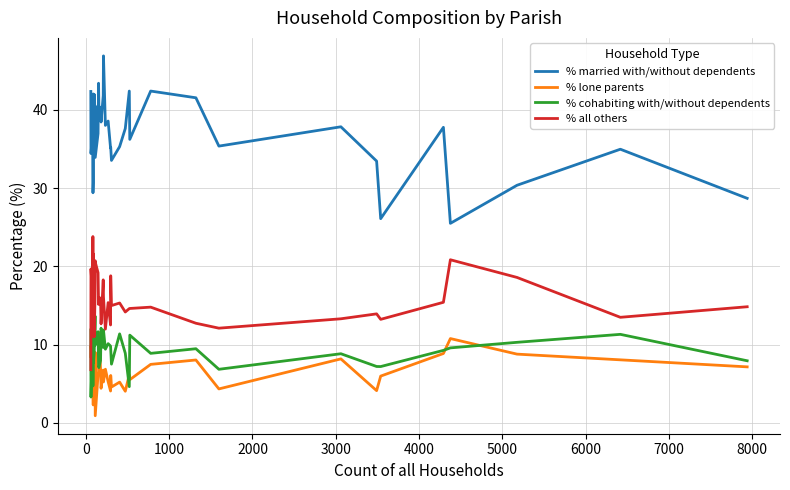

Reading left to right, transcribe all the data shown in this chart.

% married with/without dependents: 42.4	34.4	37.4	35.7	29.4	30.7	42.0	41.8	36.3	42.0	34.5	40.5	33.9	37.0	43.4	40.4	40.3	38.5	41.8	46.9	38.0	38.6	35.1	35.2	33.5	35.3	37.6	42.4	36.2	42.4	41.6	35.4	37.9	33.5	26.1	37.8	25.5	30.4	35.0	28.7
% lone parents: 8.5	9.8	7.2	11.9	5.9	2.3	5.7	8.8	6.6	4.0	2.7	9.0	0.9	6.2	6.6	11.5	6.8	4.4	6.7	5.2	6.8	5.2	4.0	6.0	4.6	5.2	4.0	6.1	5.5	7.5	8.0	4.3	8.2	4.1	6.0	8.8	10.8	8.8	8.0	7.1
% cohabiting with/without dependents: 11.9	3.3	12.1	4.8	4.7	10.2	11.4	12.1	7.7	9.0	13.6	9.9	10.7	11.6	7.2	7.0	8.0	12.1	9.6	11.8	9.4	10.1	9.8	9.4	7.5	11.4	8.9	4.6	11.2	8.9	9.5	6.8	8.8	7.2	7.2	9.2	9.6	10.3	11.3	7.9
% all others: 6.8	19.7	15.7	23.8	15.3	21.6	13.6	11.0	18.7	11.0	16.4	20.7	20.5	19.2	15.1	16.0	15.9	12.6	18.3	16.1	12.0	15.4	12.5	18.8	15.0	15.3	14.2	14.6	14.6	14.8	12.7	12.1	13.3	13.9	13.2	15.4	20.8	18.6	13.5	14.8